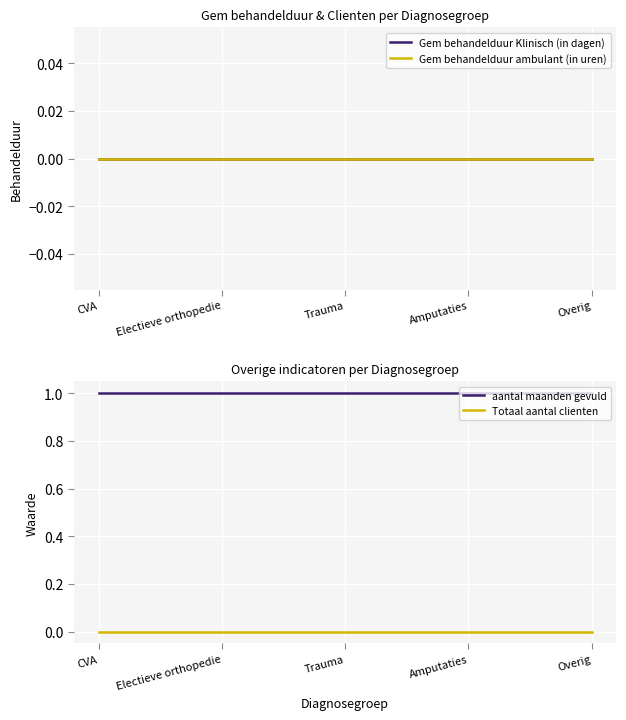

What are all the series names shown in the legend?

Gem behandelduur Klinisch (in dagen), Gem behandelduur ambulant (in uren), aantal maanden gevuld, Totaal aantal clienten